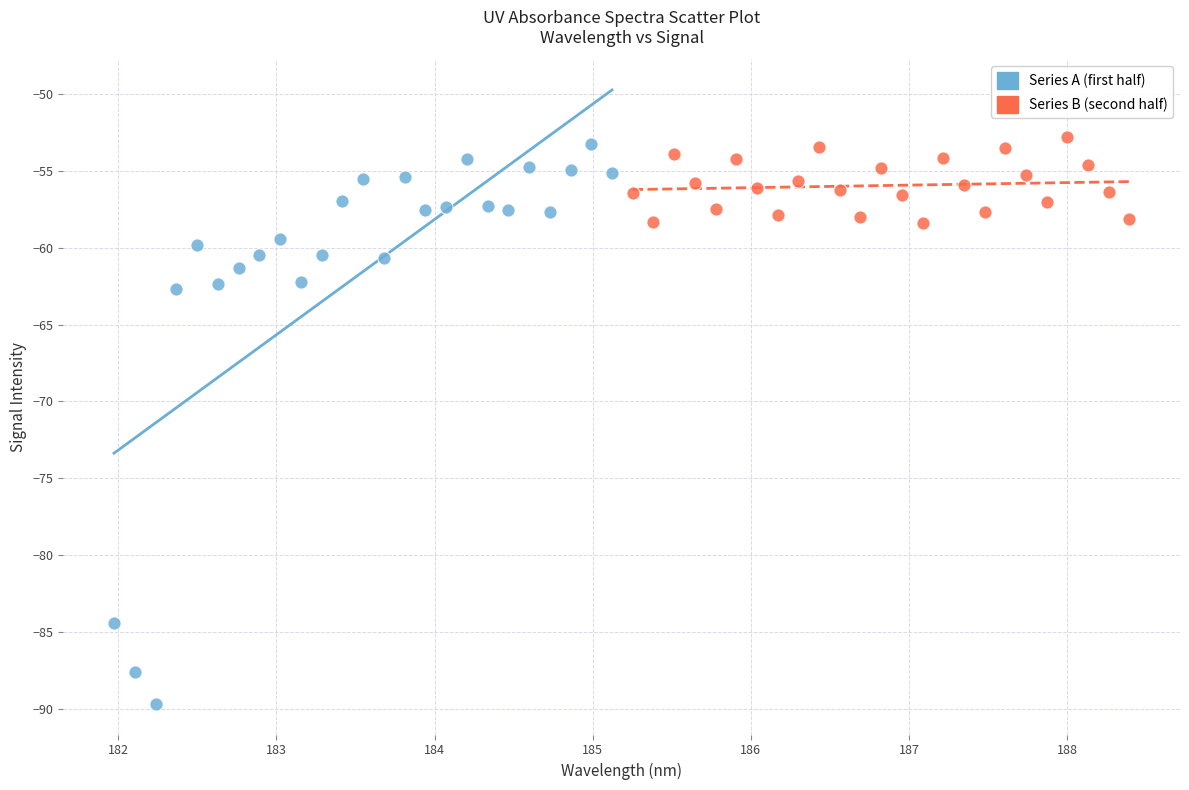

Which series contains the lowest Y value?

Series A (first half)